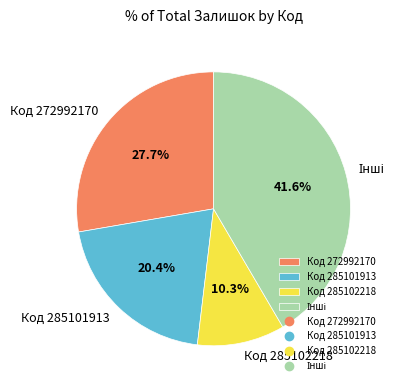

How many segments does this pie chart have?

4